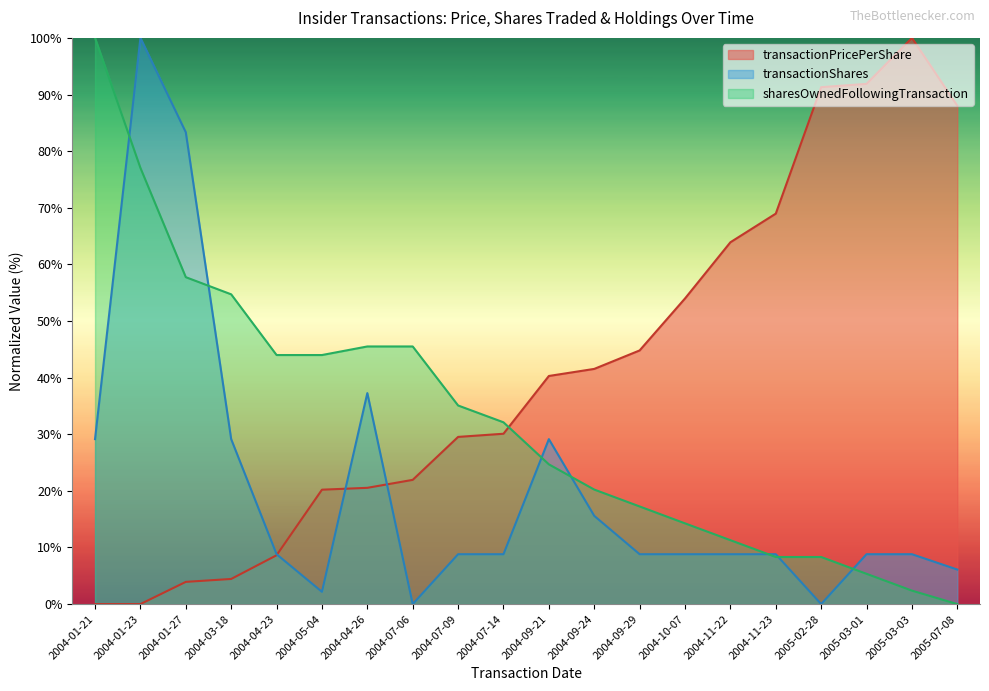

Rank the series by their maximum value, from lowest to highest.

transactionPricePerShare, transactionShares, sharesOwnedFollowingTransaction